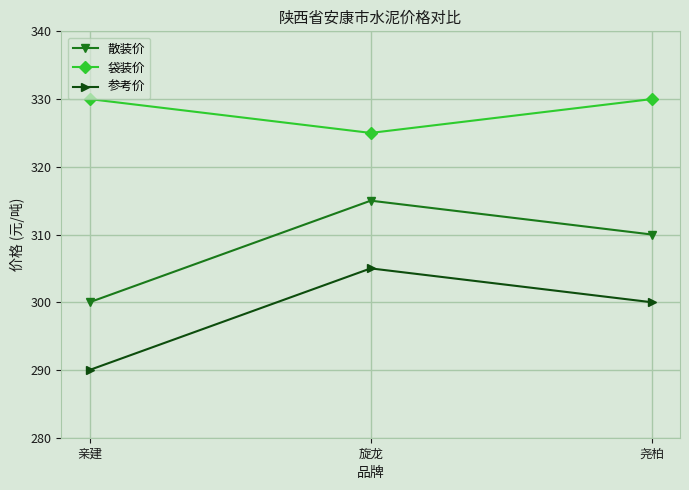

What is the difference between the 参考价 values at 旋龙 and 亲建?

15